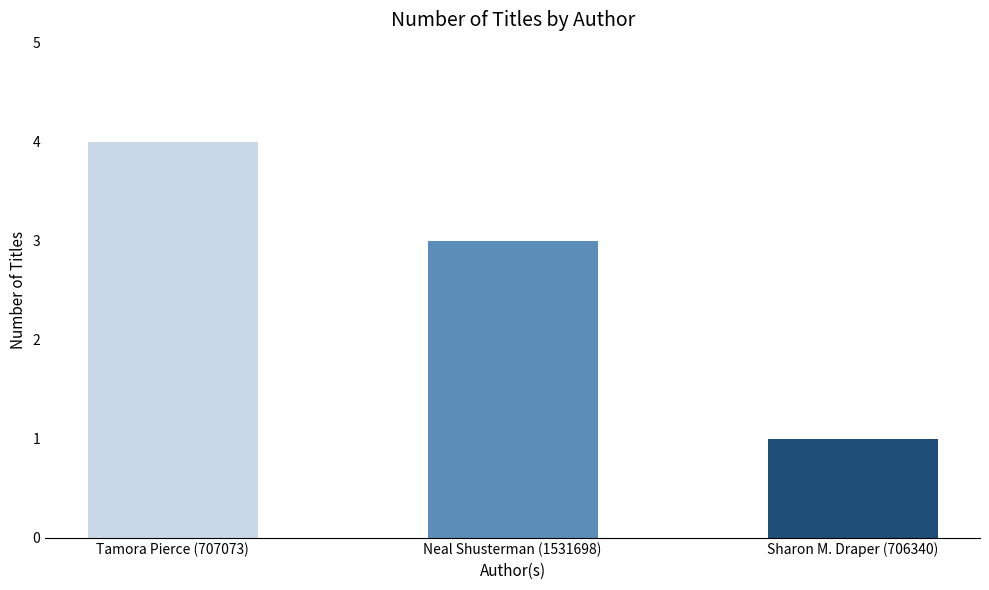

Reading left to right, transcribe all the data shown in this chart.

4	3	1